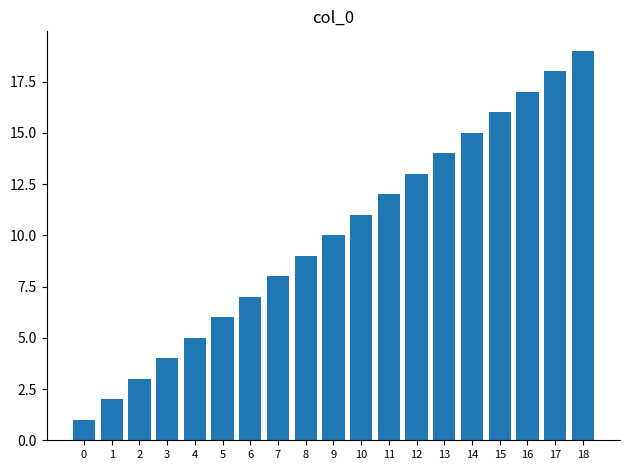

What is the greatest value displayed?

19